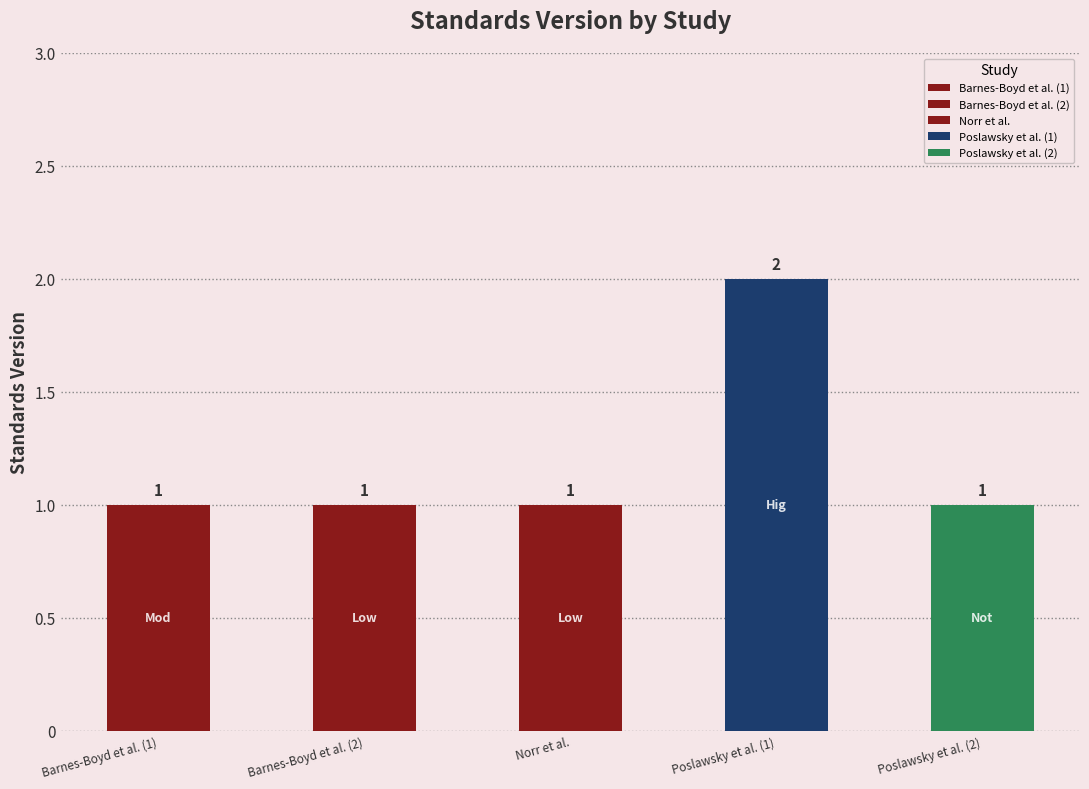

What is the difference between the maximum and second lowest values?

1